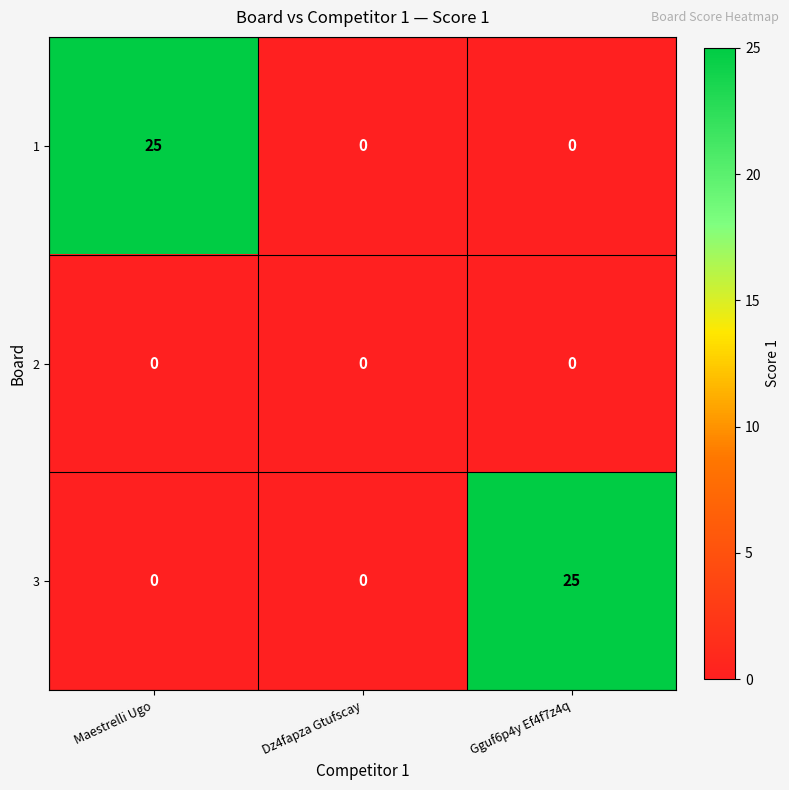

Reading right to left, what are all the values shown in this chart?

1: Gguf6p4y Ef4f7z4q=0	Dz4fapza Gtufscay=0	Maestrelli Ugo=25
2: Gguf6p4y Ef4f7z4q=0	Dz4fapza Gtufscay=0	Maestrelli Ugo=0
3: Gguf6p4y Ef4f7z4q=25	Dz4fapza Gtufscay=0	Maestrelli Ugo=0